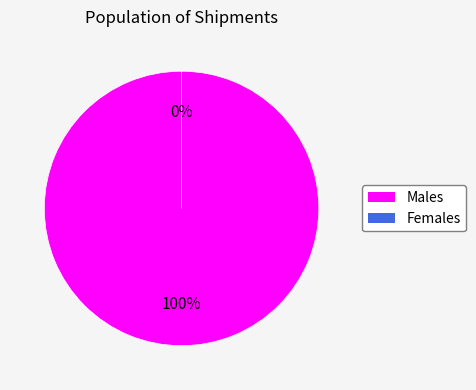

Between 1 and 0, which is larger?

1